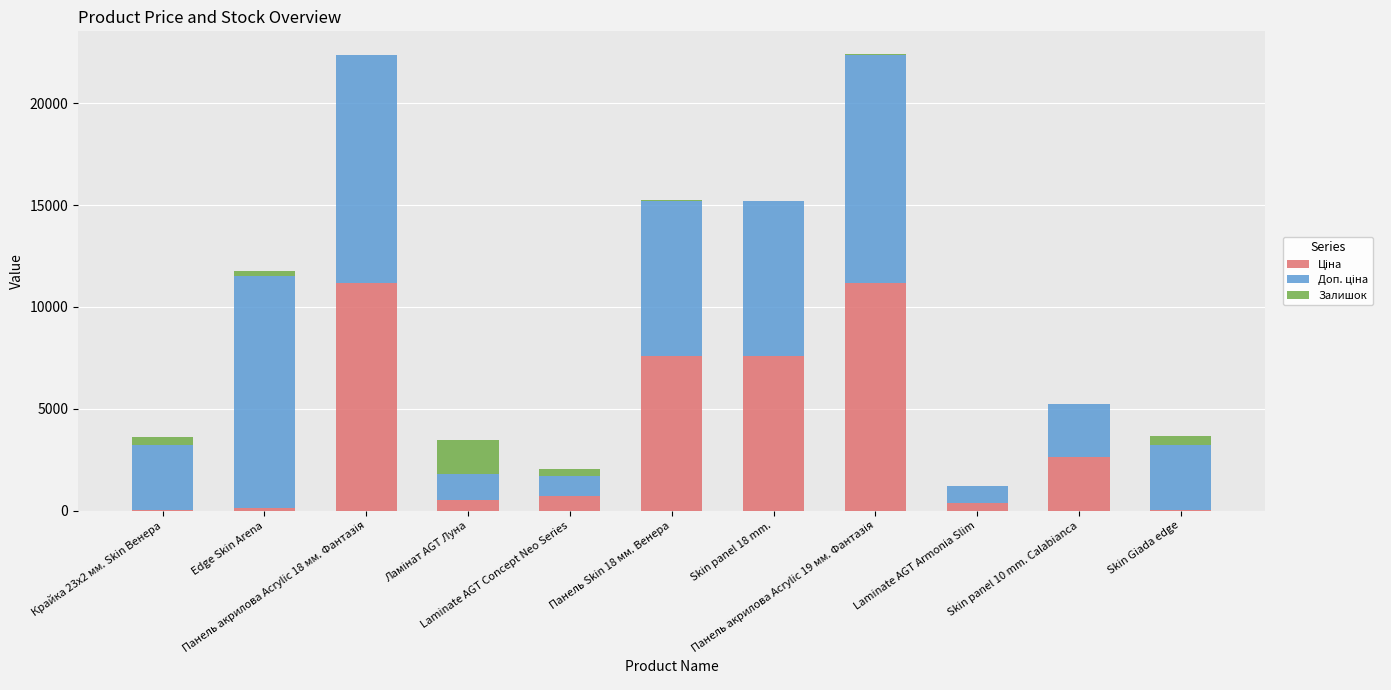

What is the sum of all Залишок values?

3150.0